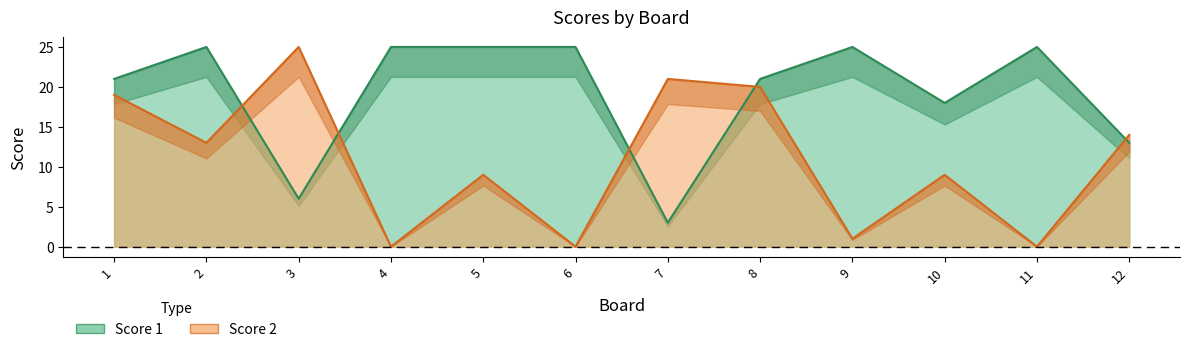

What is the spread (max minus min) of values at 5?

16